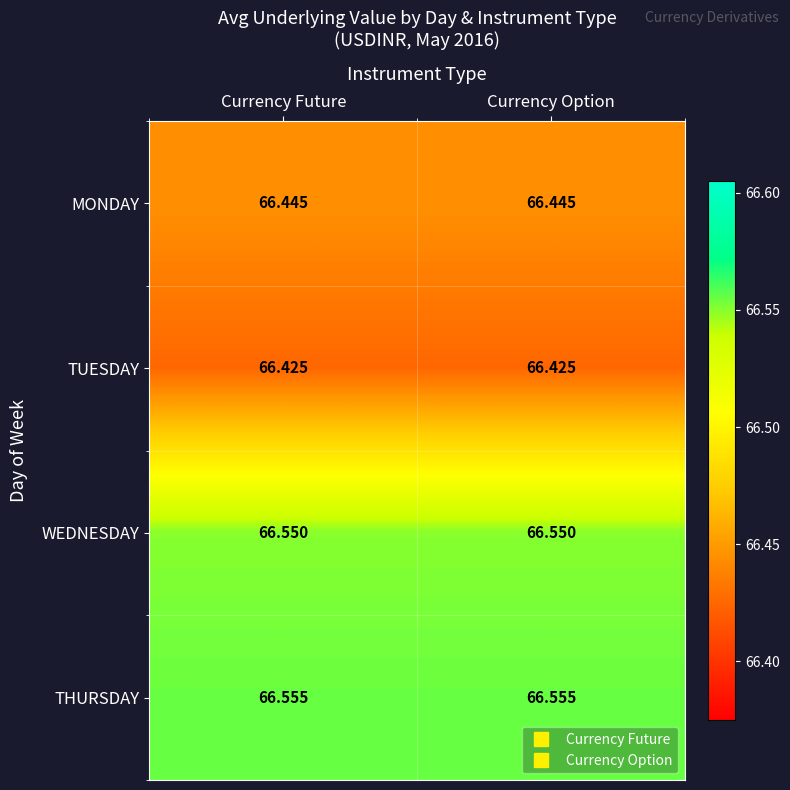

List the series in order of their peak value, lowest first.

TUESDAY, MONDAY, WEDNESDAY, THURSDAY